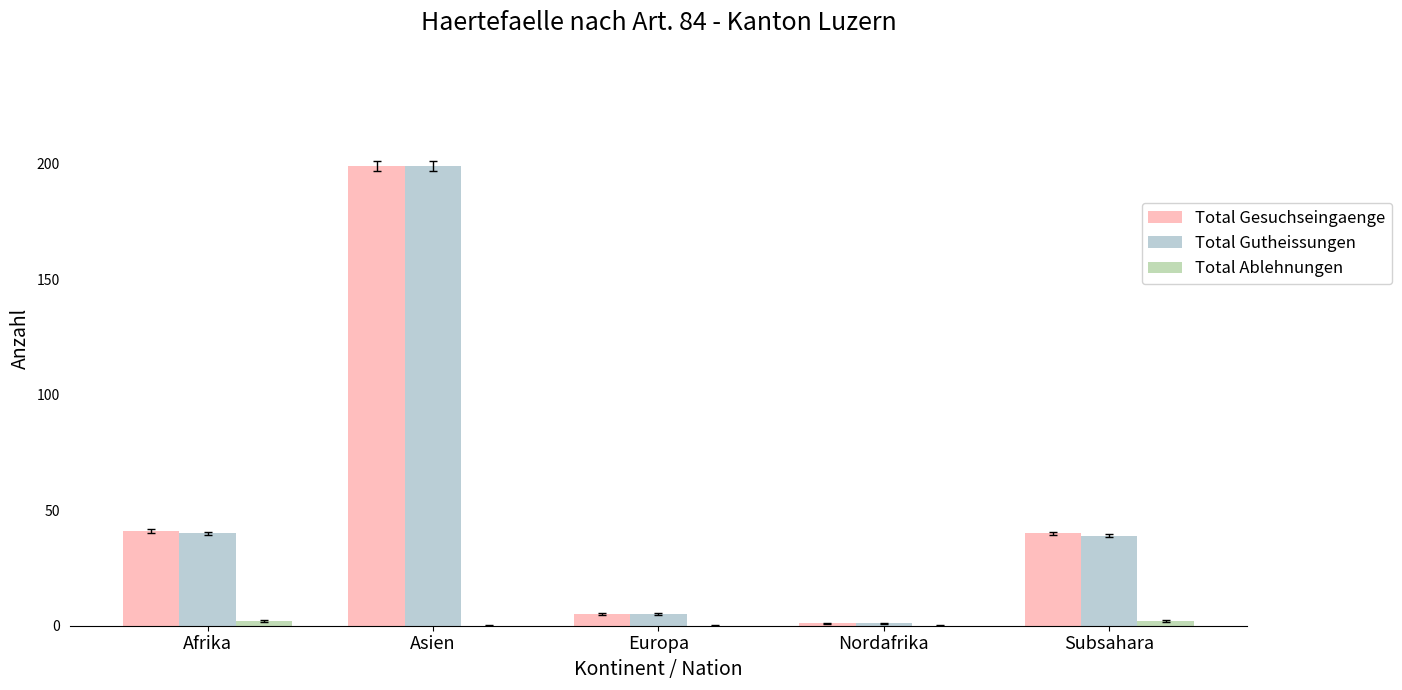

What is the greatest value displayed?

199